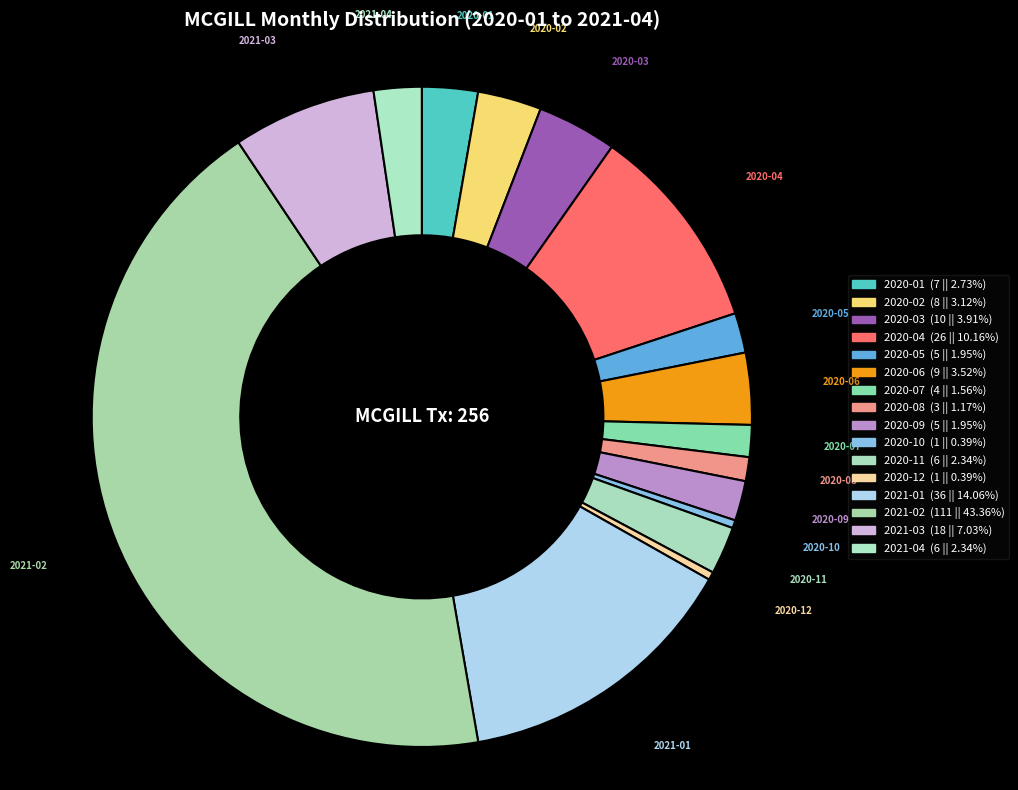

Does 2021-02 account for over 50% of the chart?

No